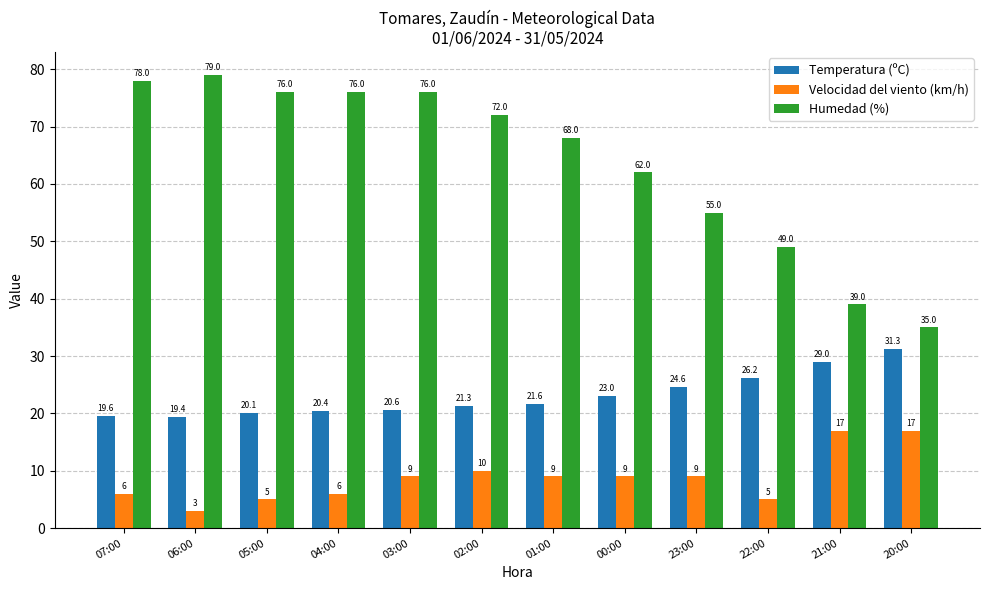

What are all the series names shown in the legend?

Temperatura (ºC), Velocidad del viento (km/h), Humedad (%)